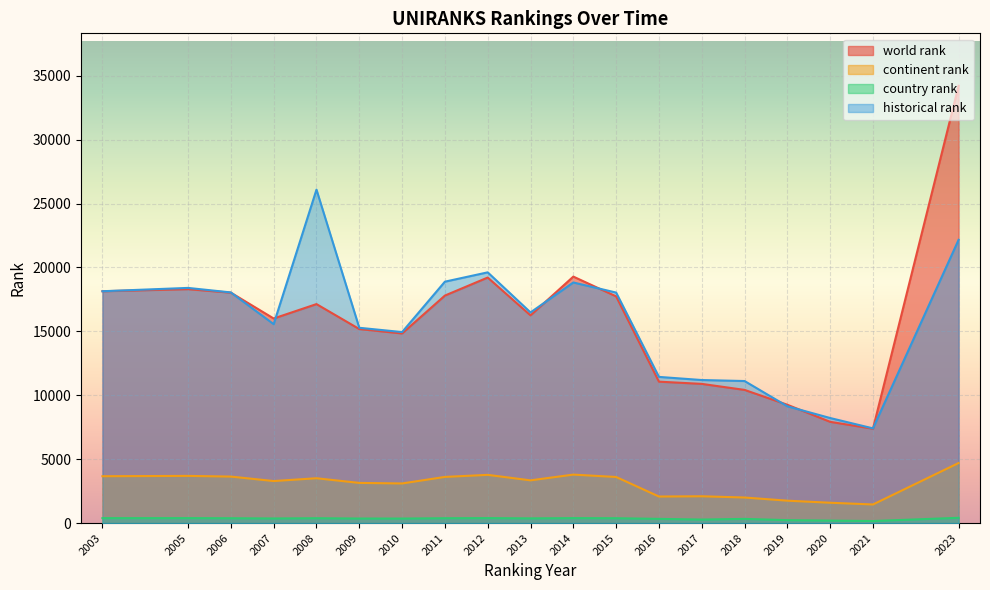

Read the world rank value at 2013, to the nearest 10.

16260